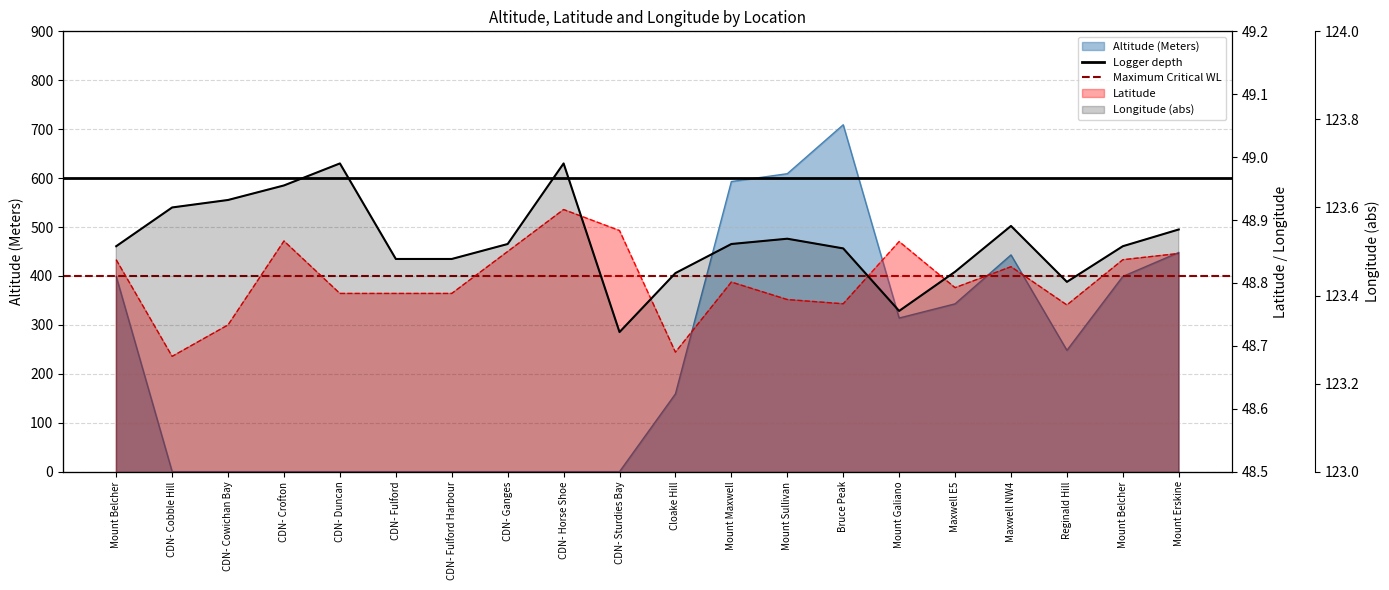

What is the value of the Maximum Critical WL point at the 1st from the left?

400